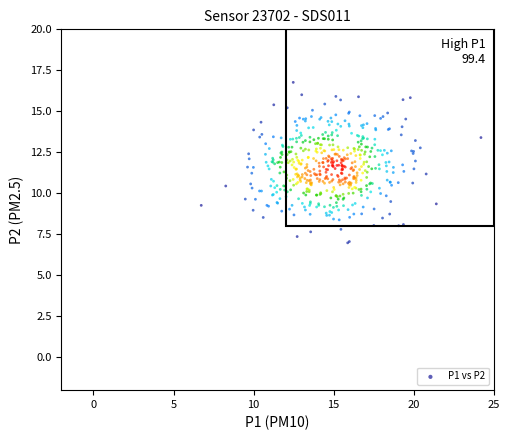

What is the range of X values (max minus min)?

17.5